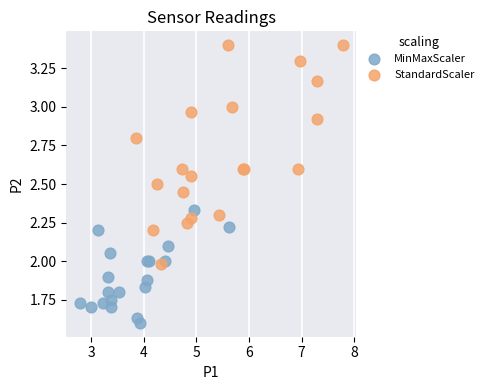

What are all the series names shown in the legend?

MinMaxScaler, StandardScaler